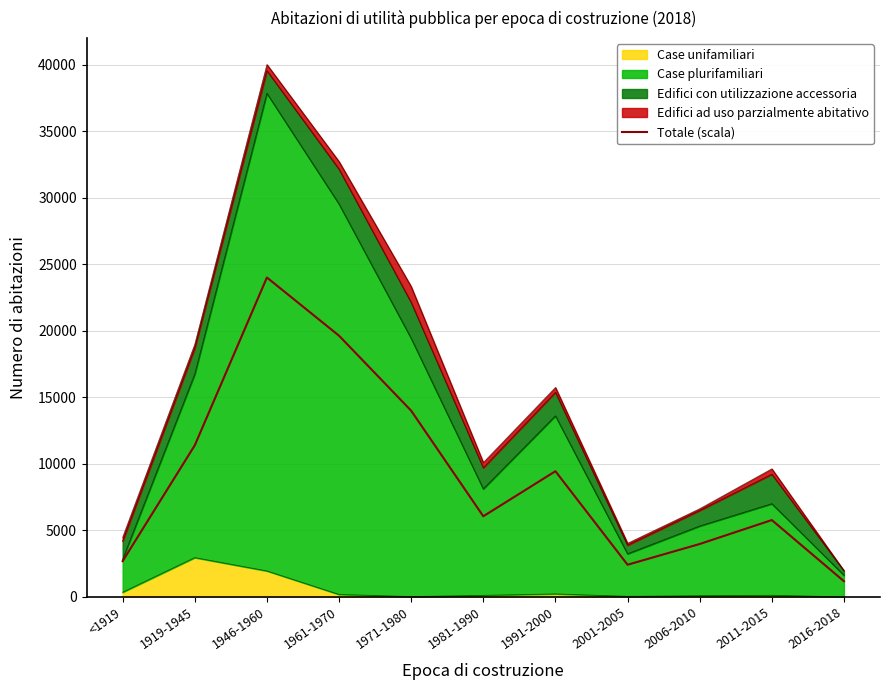

What is the average value?

9142.2